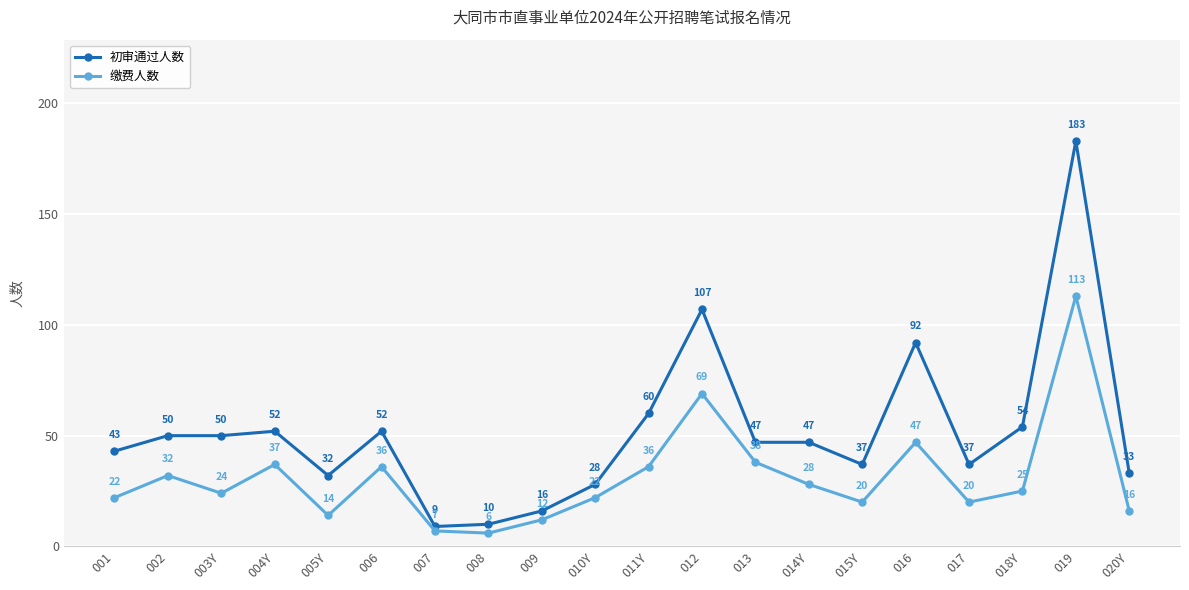

What is the label of the 10th point from the left?

010Y